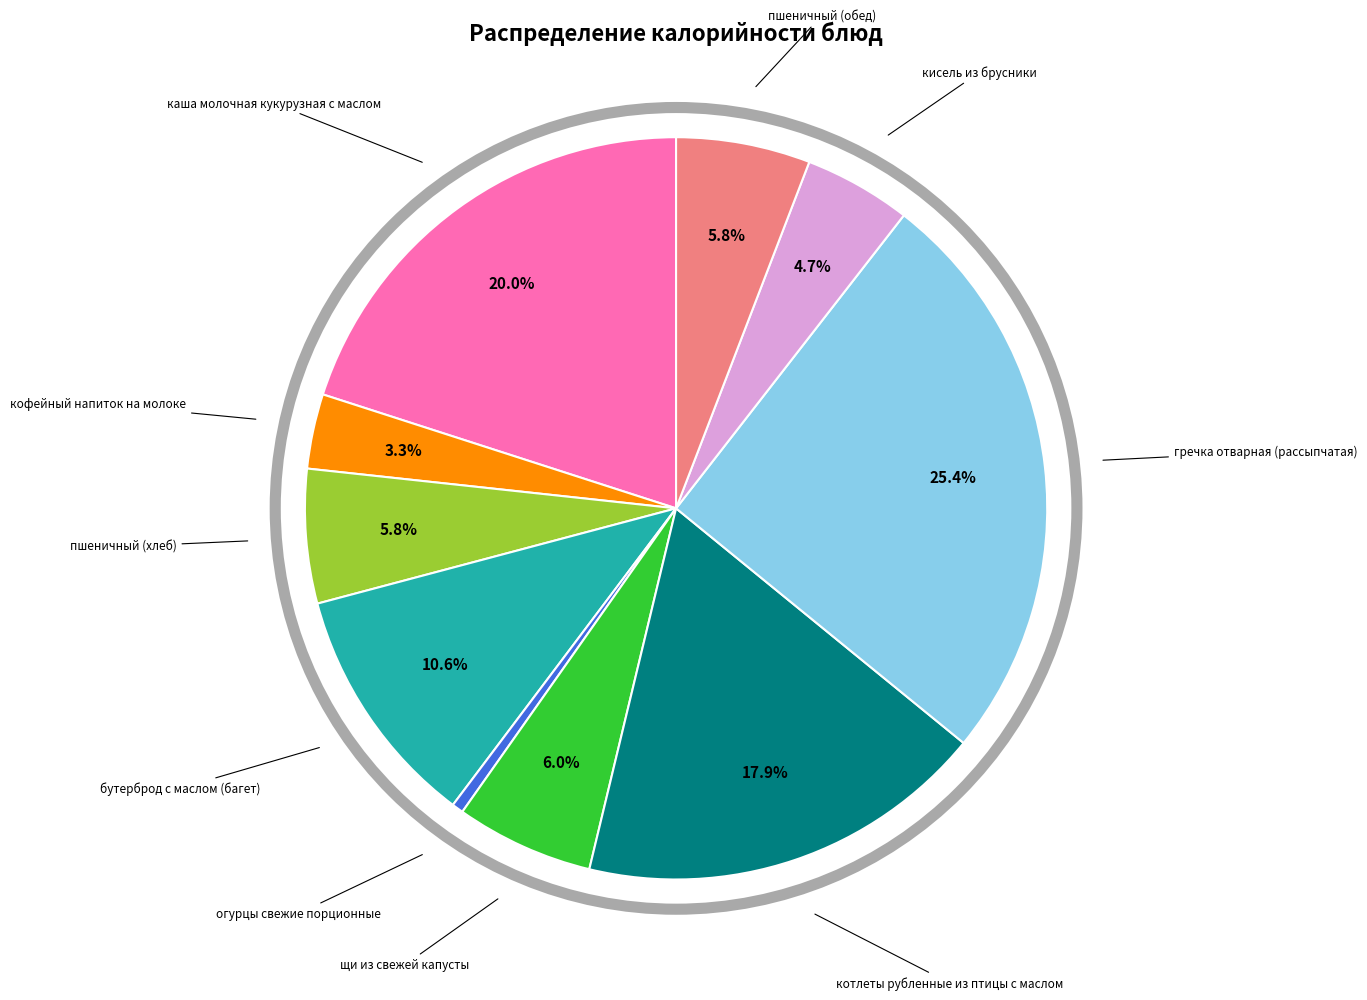

Is there any slice that represents more than half of the pie?

No